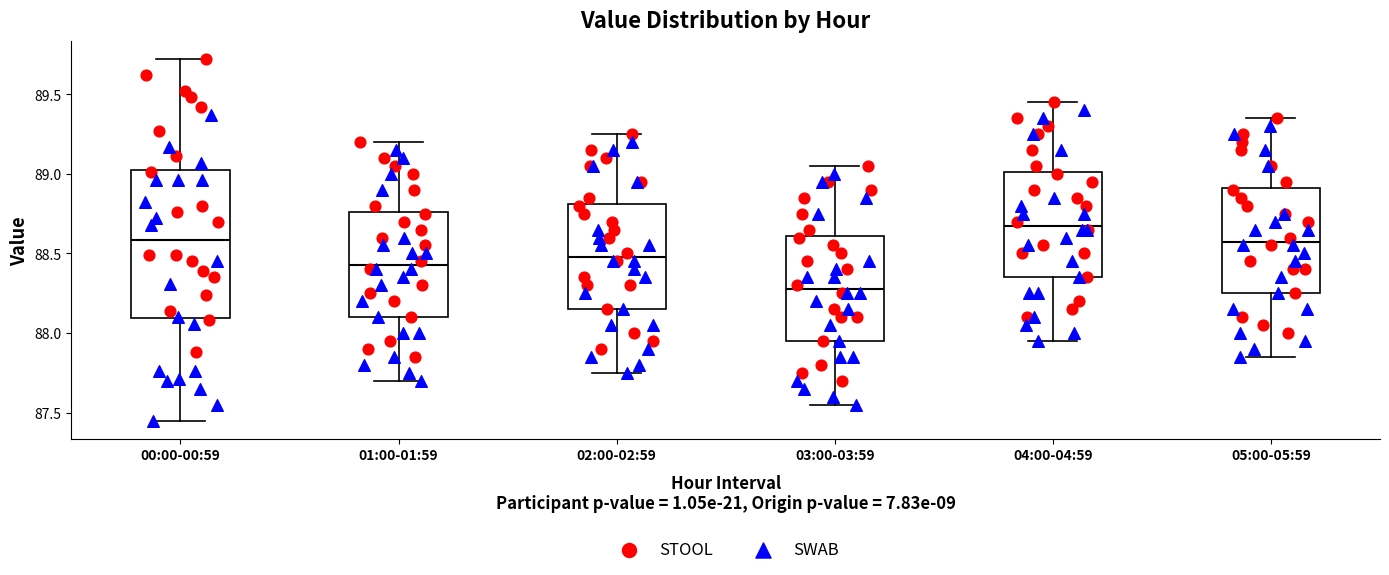

Reading left to right, transcribe this box plot: for each box, give where its median line is, the range the box spans, and where its two whiskers end, as read against the y-axis. The values are not printed on the chart, so give them approximately, as read against the axis.

00:00-00:59: median 88.60, box 88.10 to 89.05, whiskers 87.45 to 89.70
01:00-01:59: median 88.45, box 88.10 to 88.75, whiskers 87.70 to 89.20
02:00-02:59: median 88.50, box 88.15 to 88.80, whiskers 87.75 to 89.25
03:00-03:59: median 88.30, box 87.95 to 88.60, whiskers 87.55 to 89.05
04:00-04:59: median 88.70, box 88.35 to 89.00, whiskers 87.95 to 89.45
05:00-05:59: median 88.60, box 88.25 to 88.90, whiskers 87.85 to 89.35